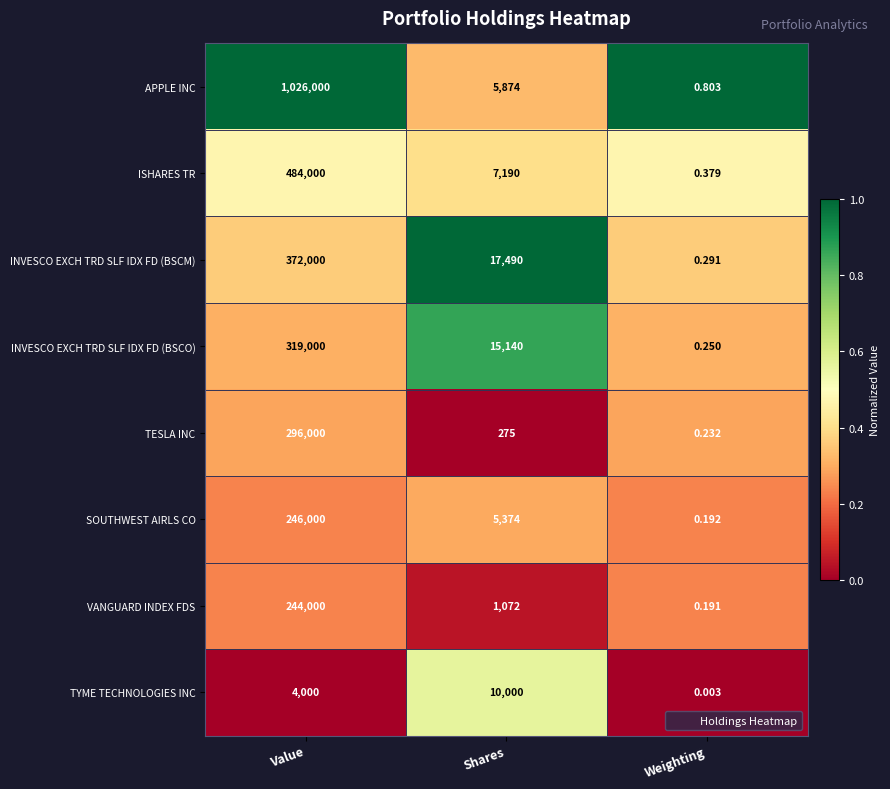

How many series are shown in this chart?

8